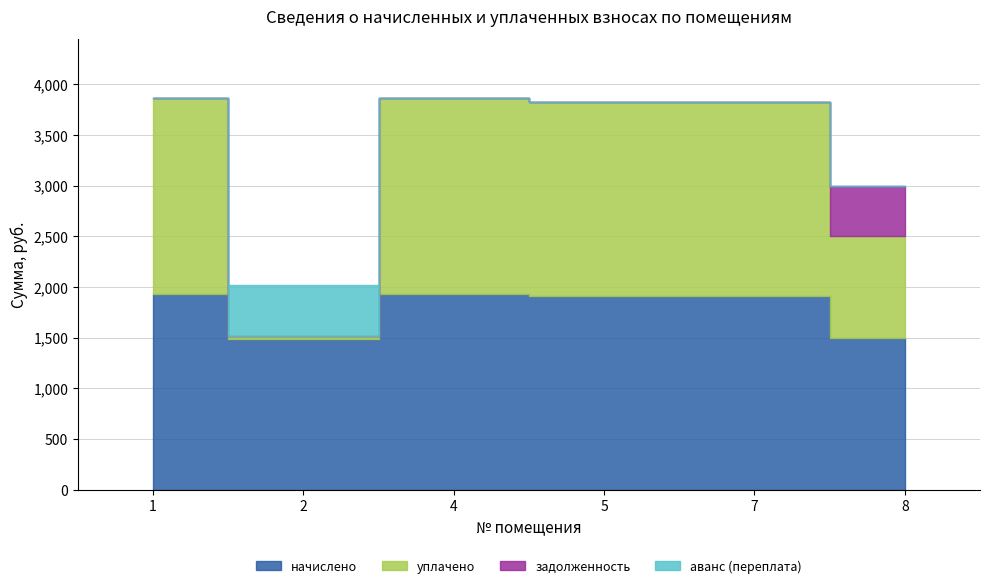

The value of аванс (переплата) at 5 is -175.7. True or false?

False